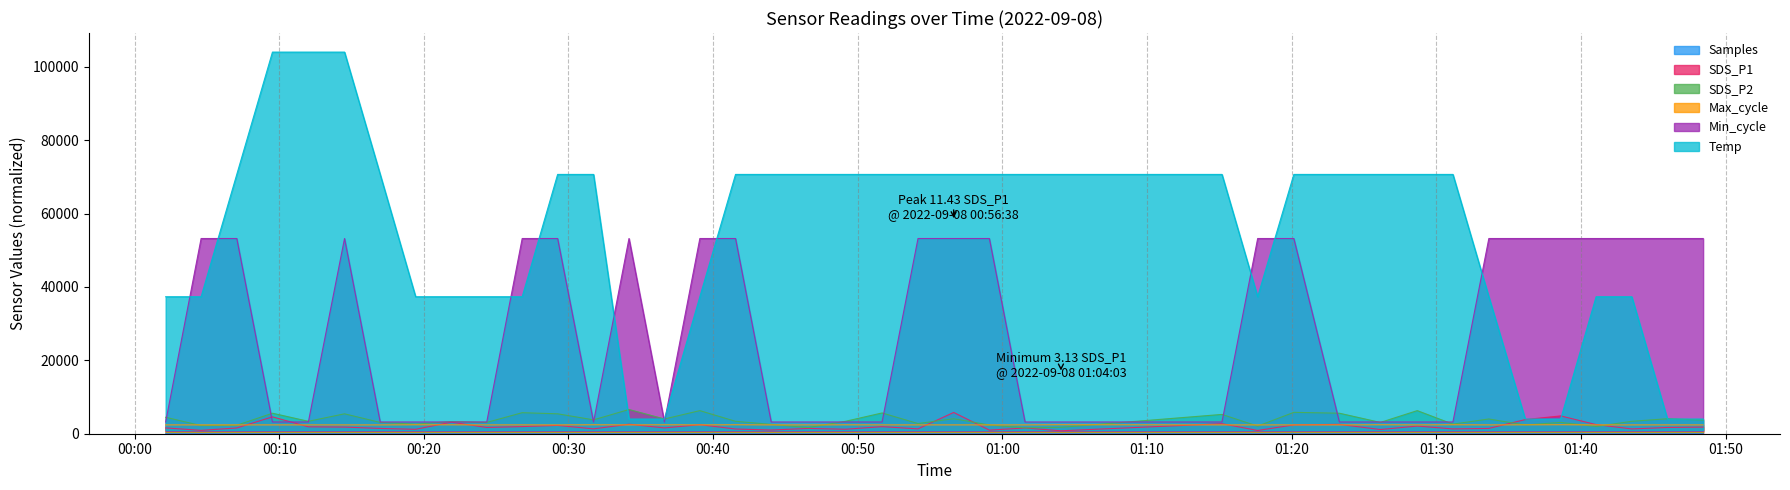

Which series has the largest range (max minus min)?

Temp